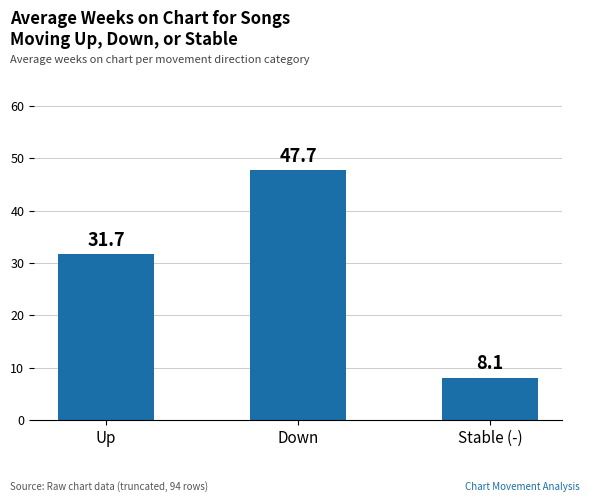

Reading left to right, what are all the values shown in this chart?

Up=31.7	Down=47.7	Stable (-)=8.1